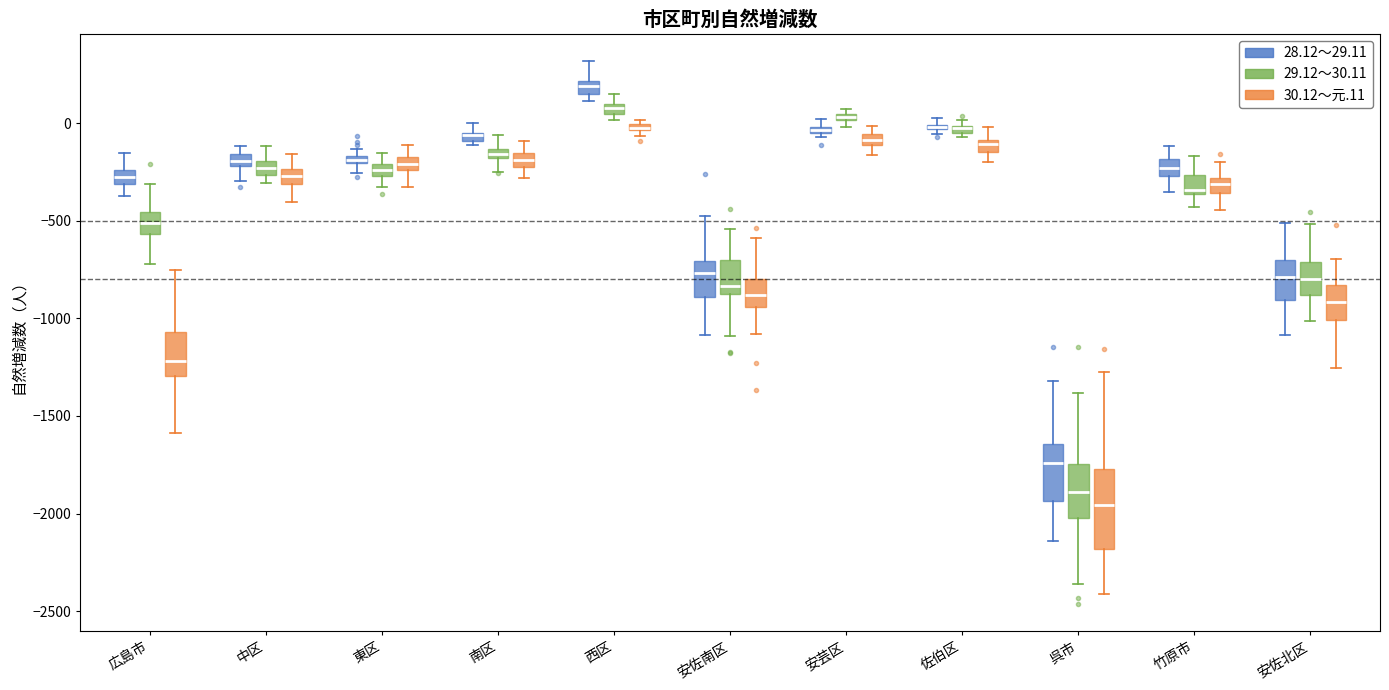

Where does the upper whisker of the box for 広島市 (28.12～29.11) end on the y-axis? The values are not printed on the chart, so give them approximately, as read against the axis.

-150